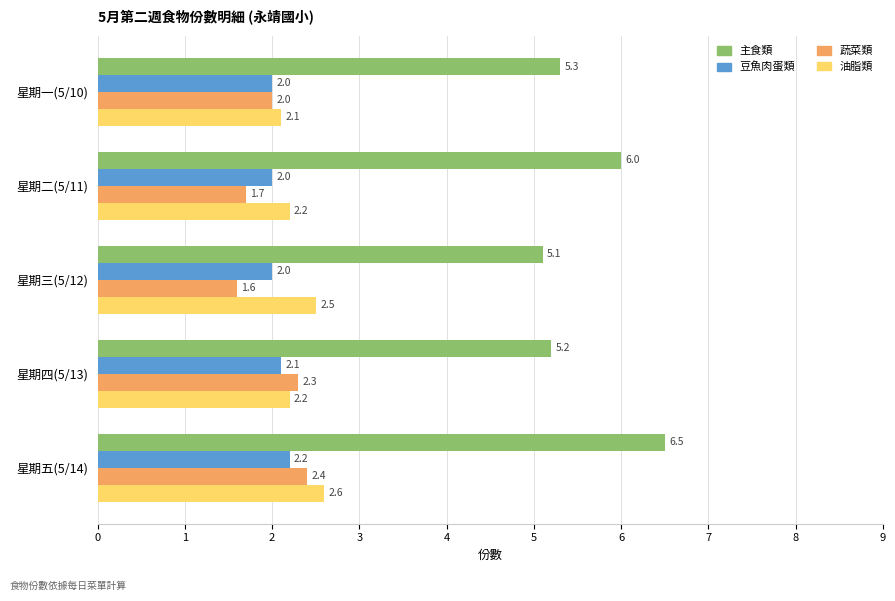

Which series has the widest spread of values?

主食類